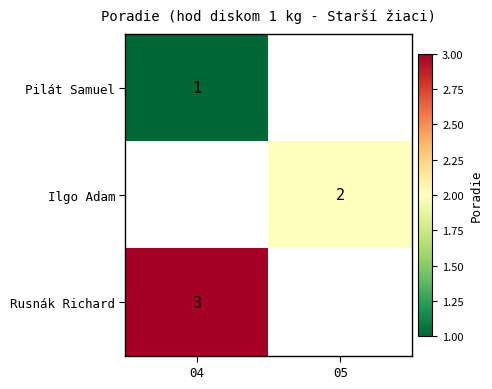

The Rusnák Richard series shows 4 at 04. True or false?

False